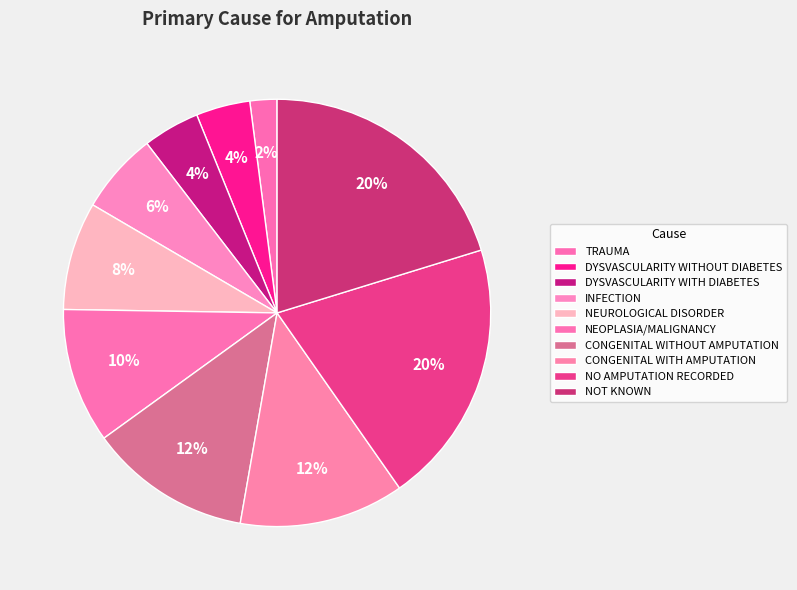

Does any single category account for the majority?

No